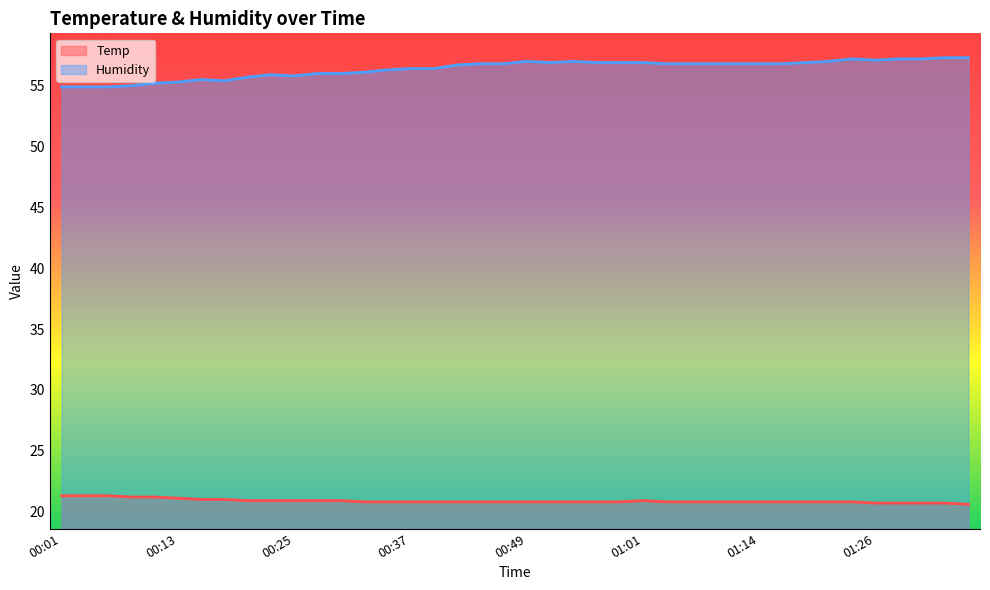

At which category is the sum across all series the highest?

01:24